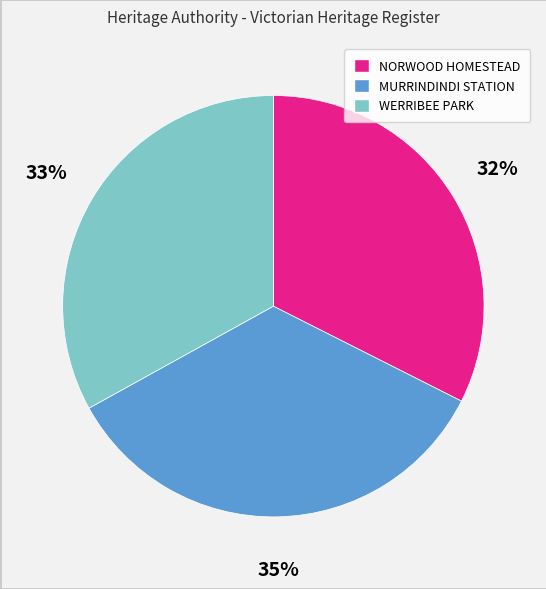

Does any single category account for the majority?

No